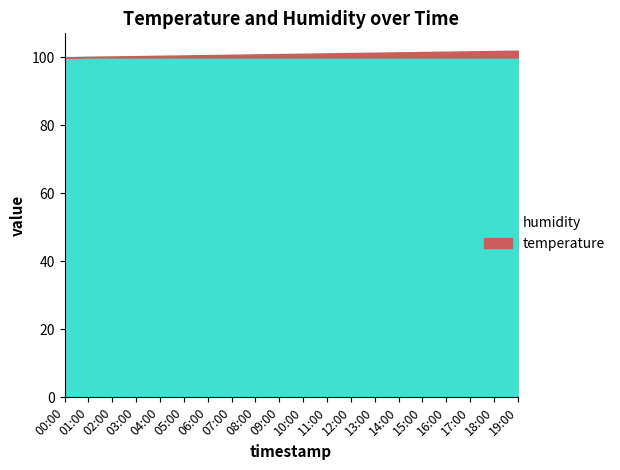

What is the approximate value of humidity at 09:00?

99.9